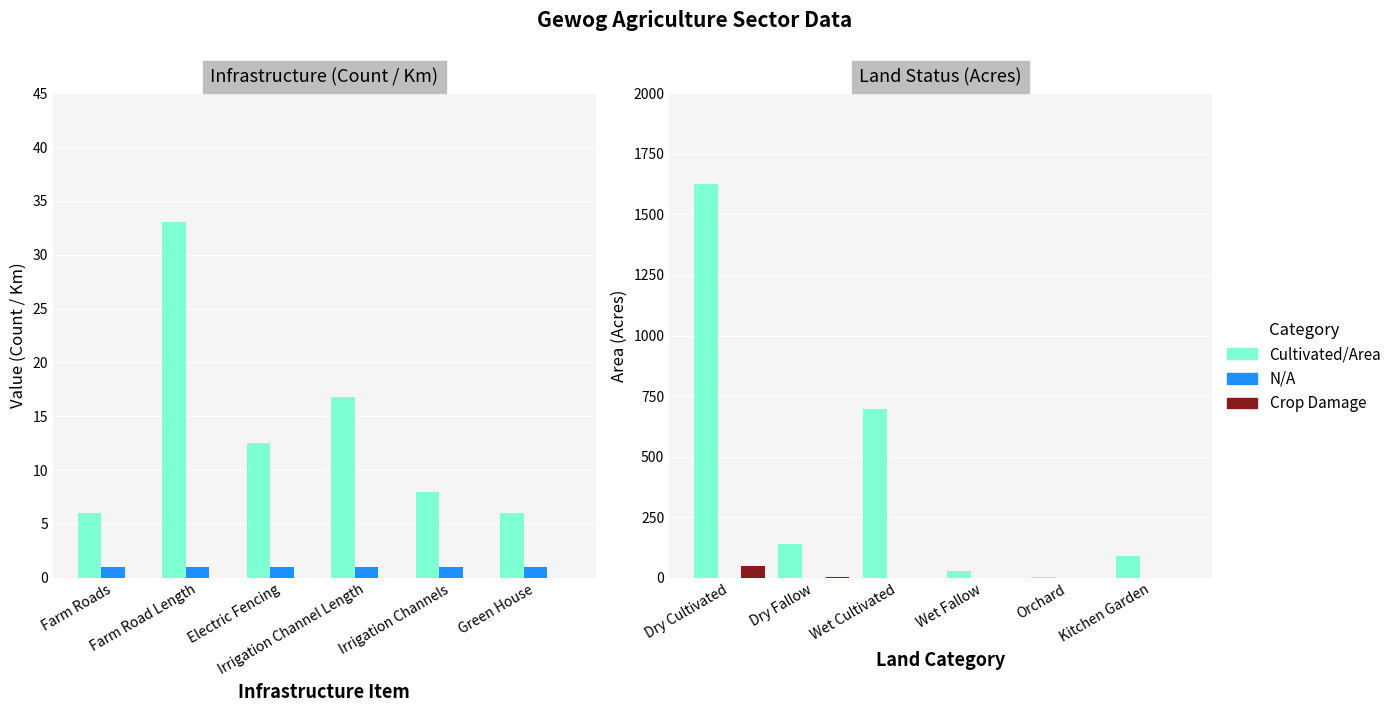

What is the minimum value for Value (Count/Km)?

6.0